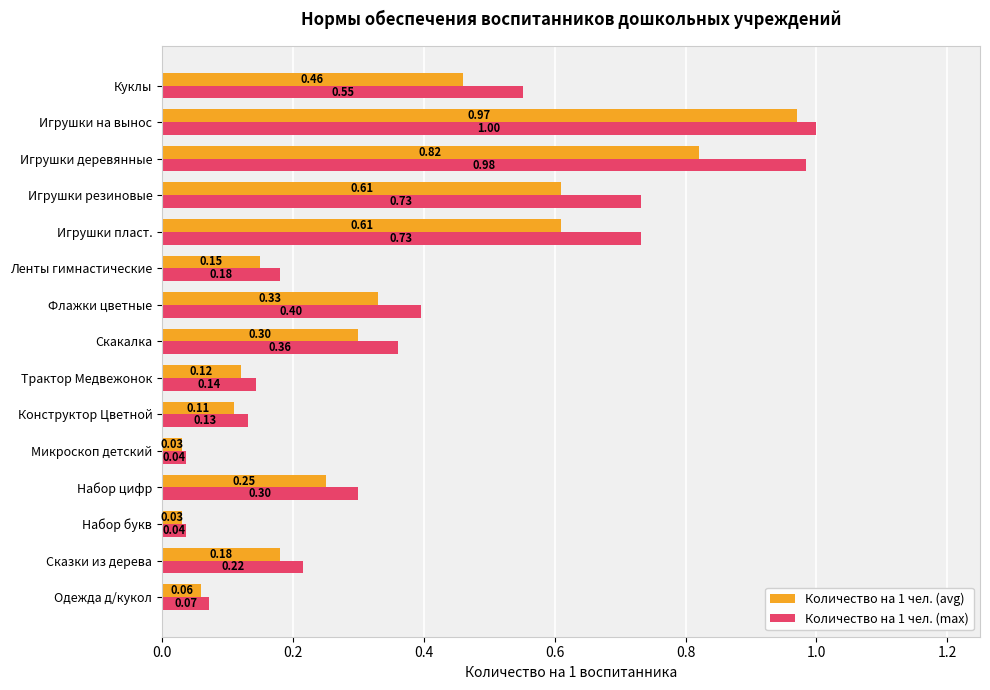

Which category has the highest value across all series?

Игрушки на вынос